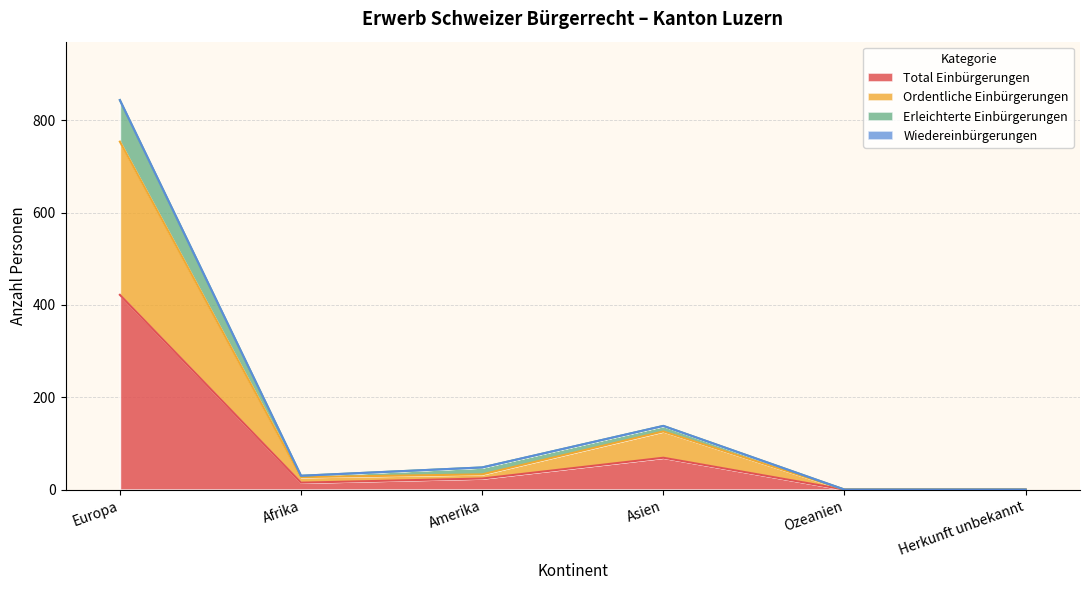

Where is the first local minimum for Erleichterte Einbürgerungen?

Afrika